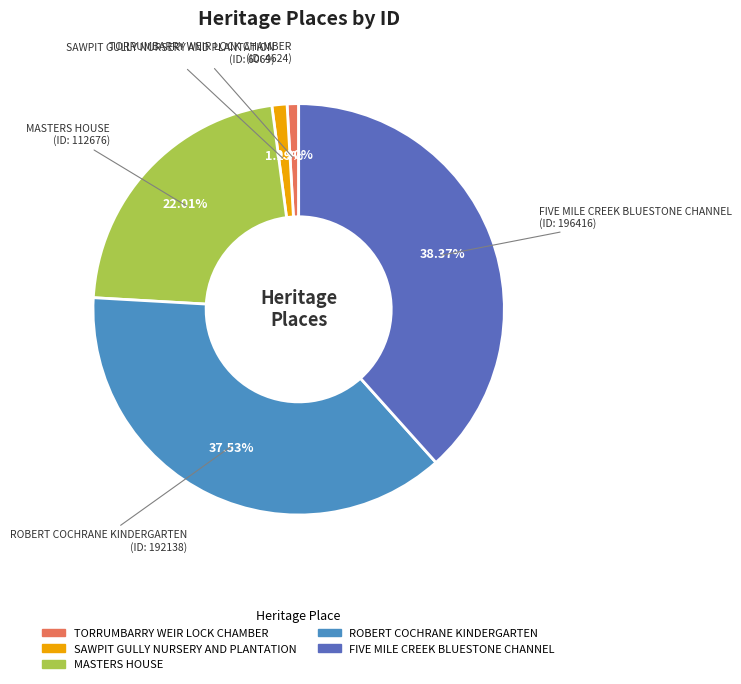

What is the ratio of the value at MASTERS HOUSE to the value at FIVE MILE CREEK BLUESTONE CHANNEL?

0.6